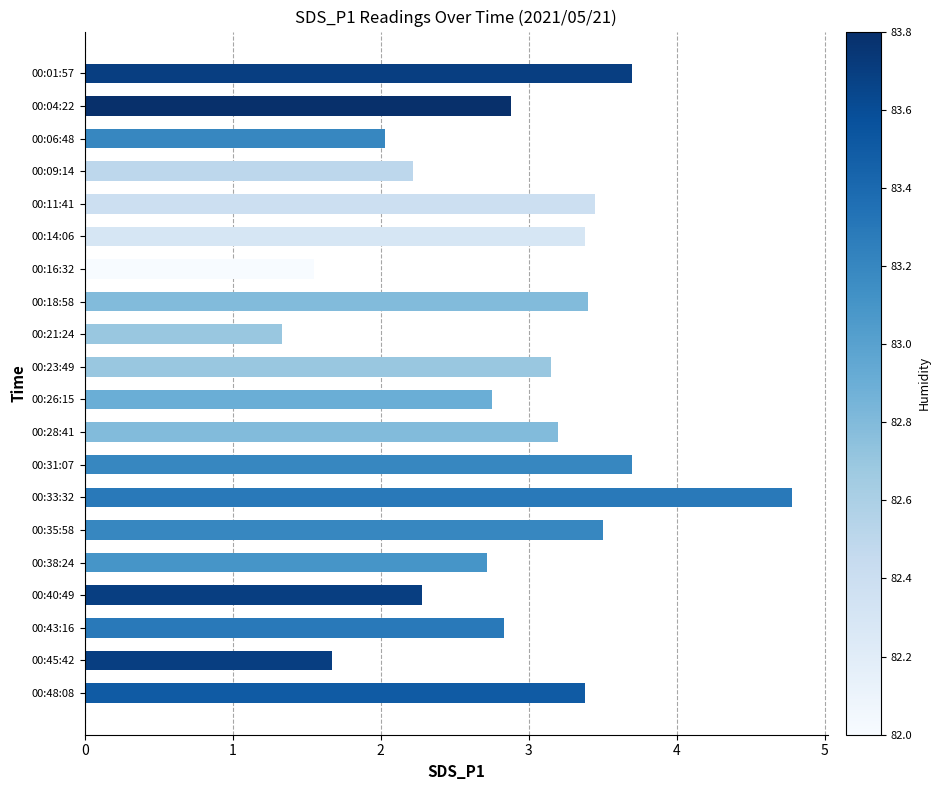

What is the ratio of the value at 00:18:58 to the value at 00:43:16?

1.2